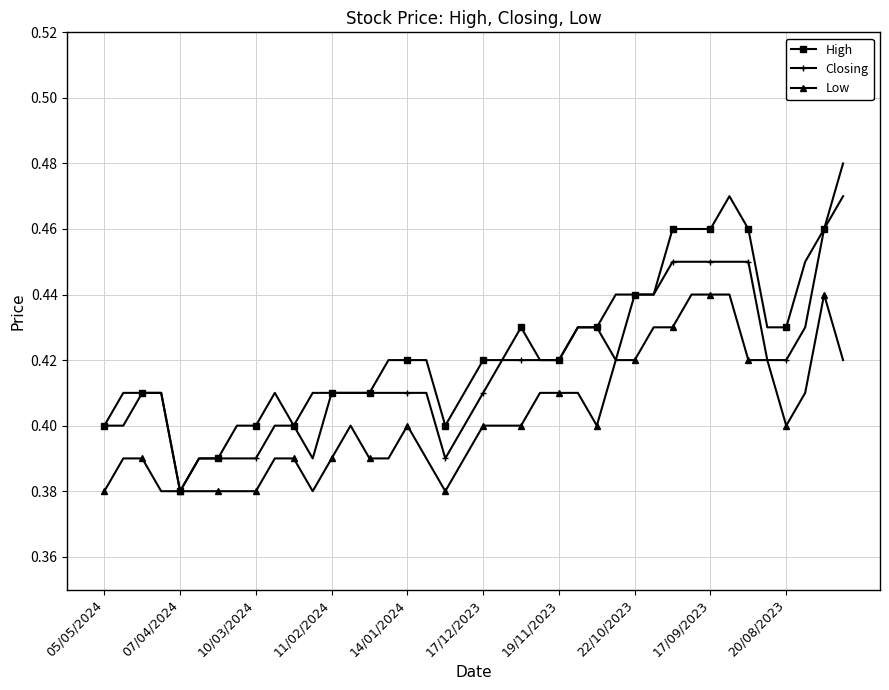

List the series in order of their overall mean, lowest first.

Low, Closing, High